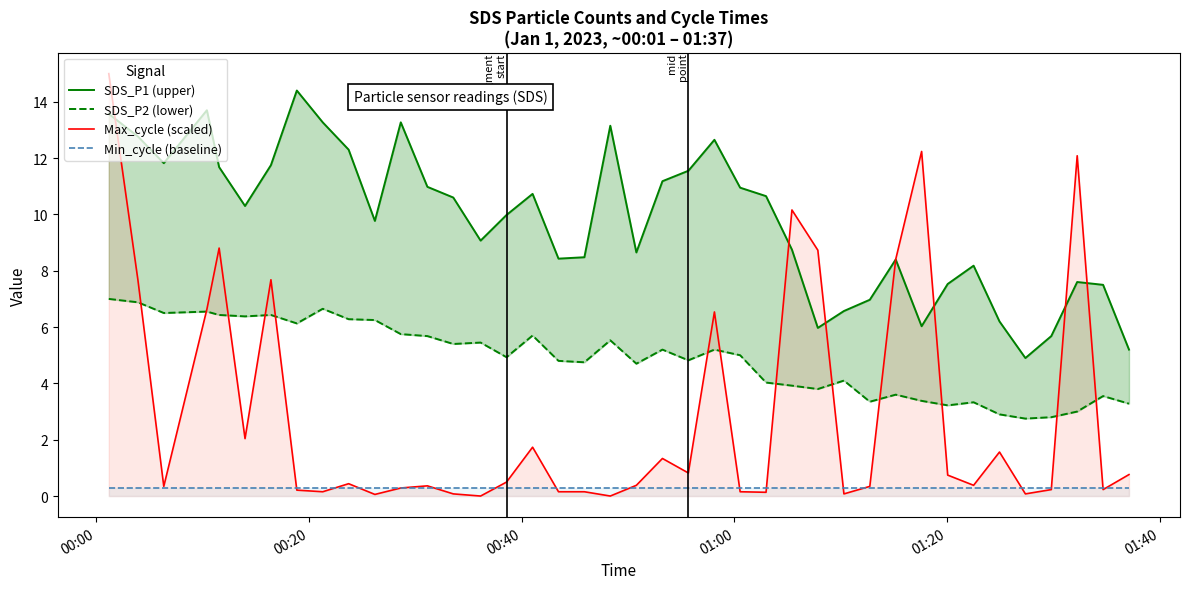

What is the average value of the SDS_P1 (upper) series?

9.8